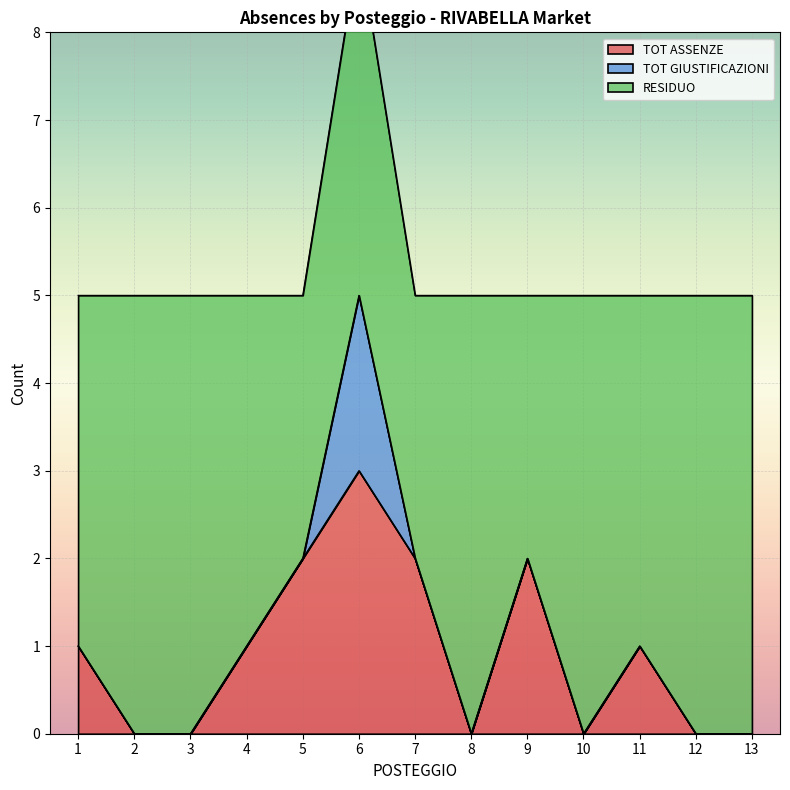

The TOT ASSENZE series shows 0 at 13. True or false?

True